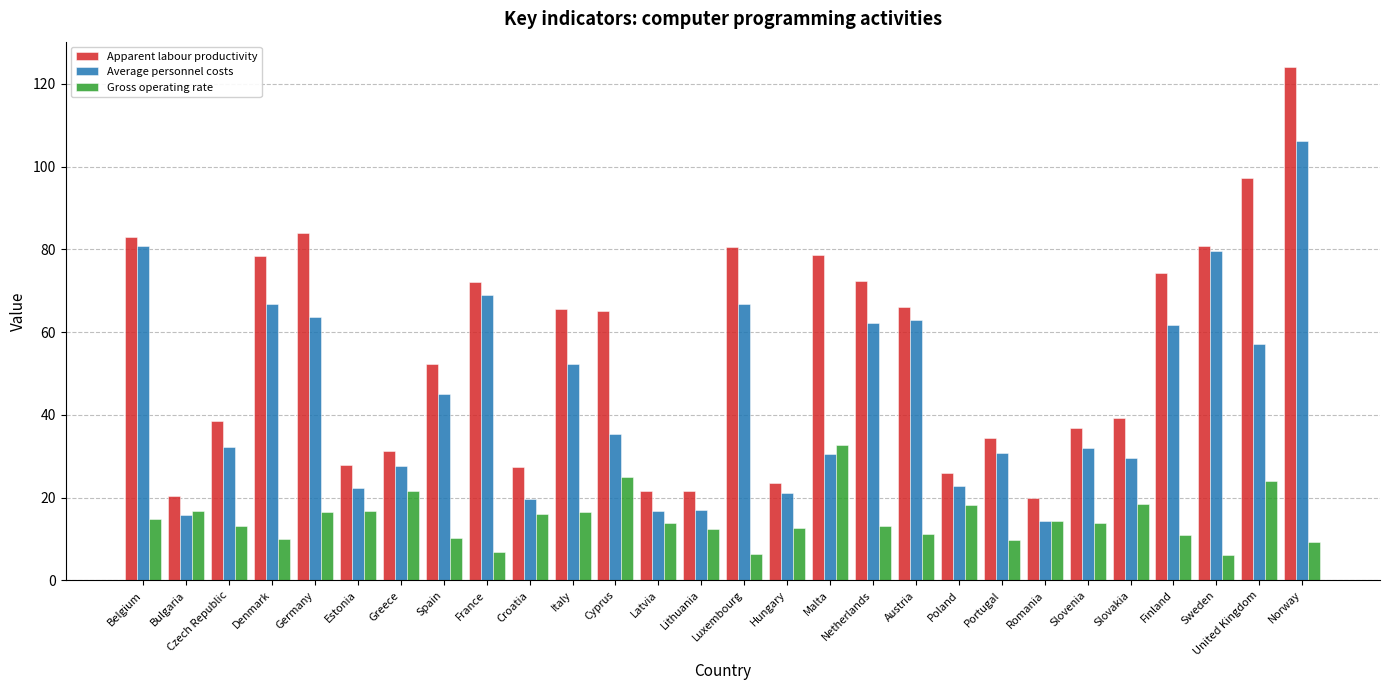

Rank the series by their maximum value, from lowest to highest.

Gross operating rate, Average personnel costs, Apparent labour productivity